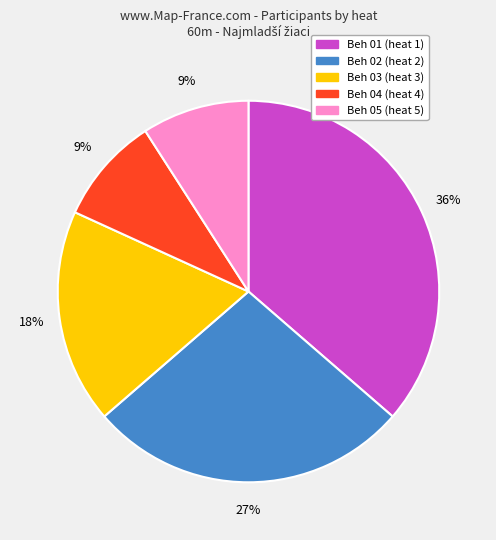

To the nearest percent, what is the difference between the largest and smallest slice percentages?

27%